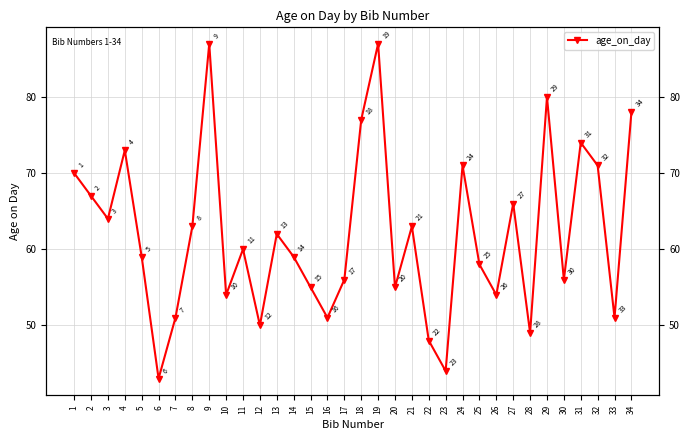

How many data points are less than 60?

17